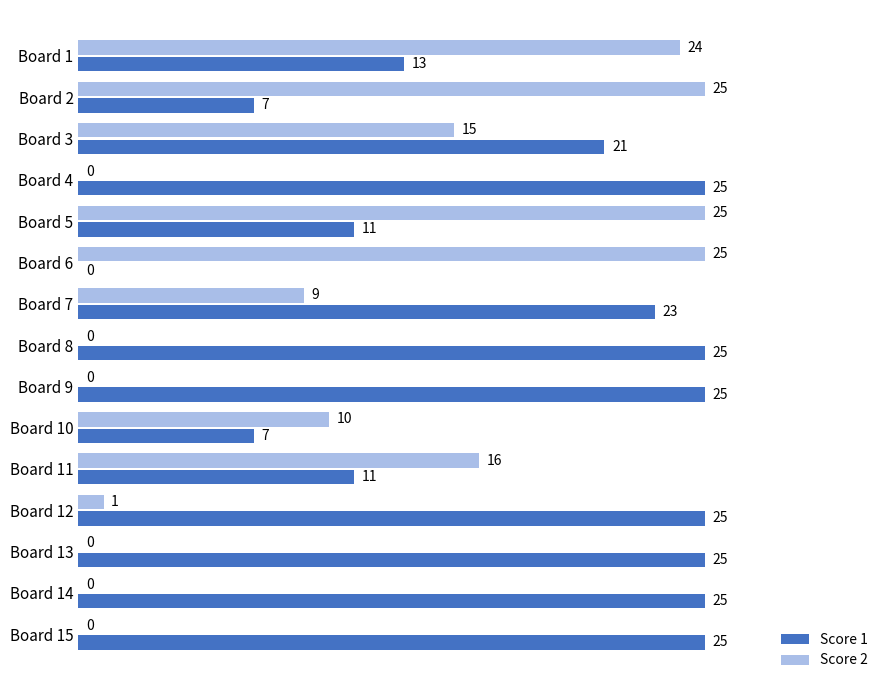

What is the sum of all Score 1 values?

268